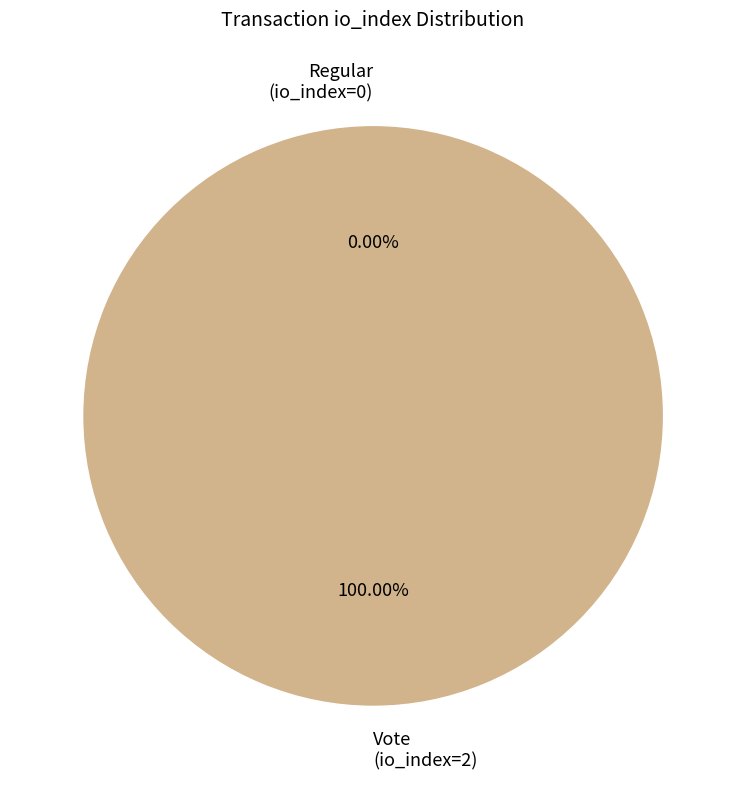

To the nearest percent, what is the average slice percentage?

50%